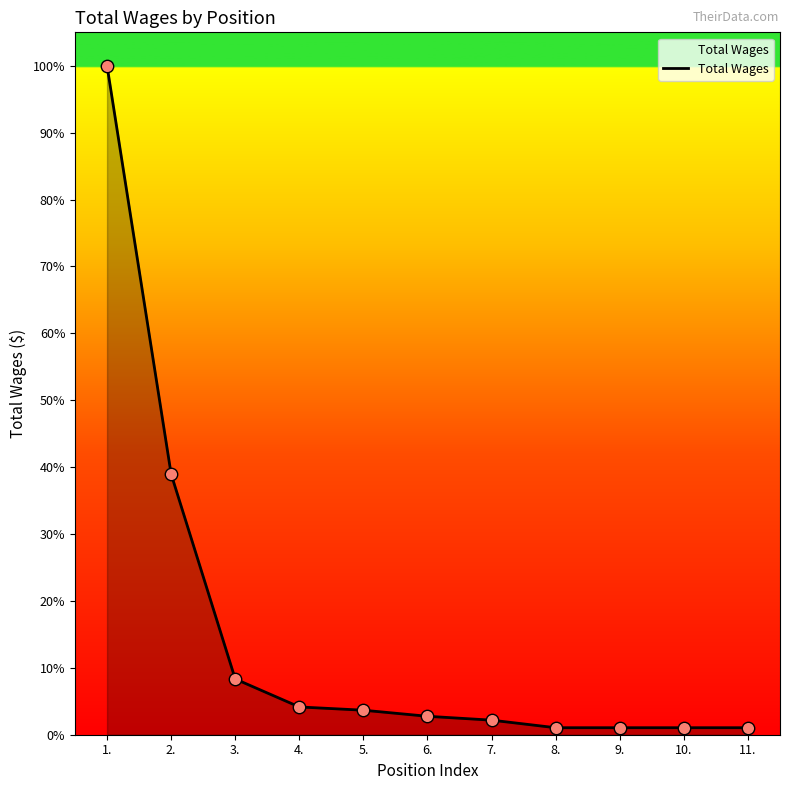

Which has a higher value, 7. or 5.?

5.